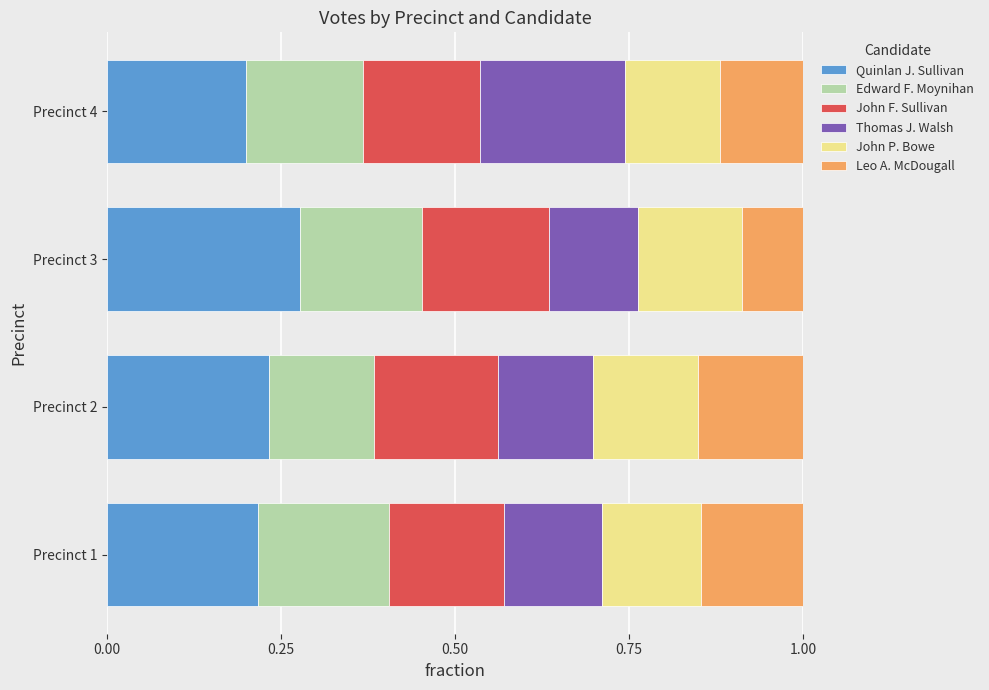

What is the total value across all series at Precinct 3?

1.0